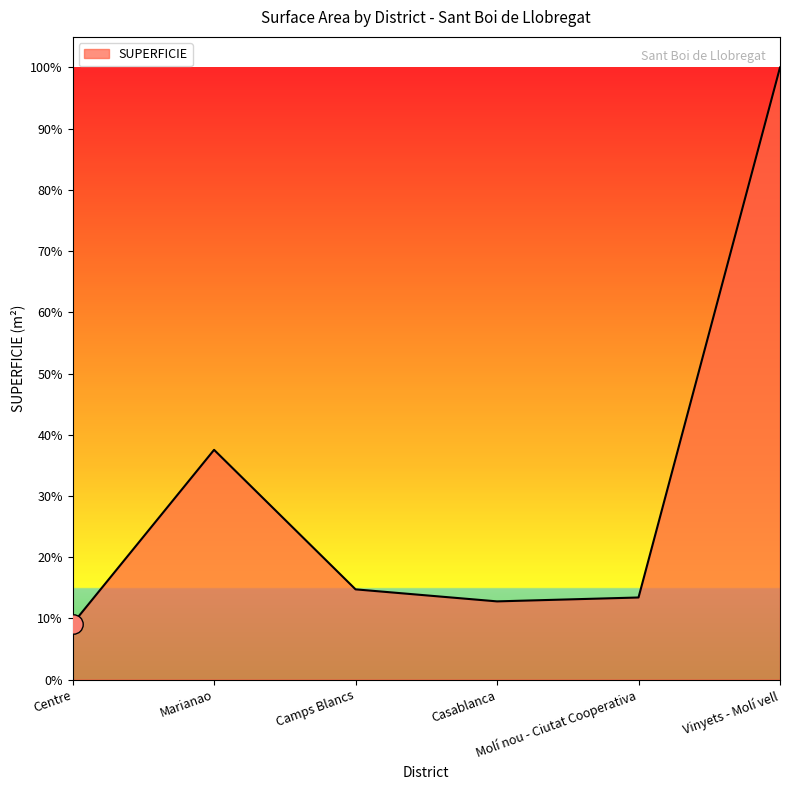

Does the chart have visible grid lines?

No